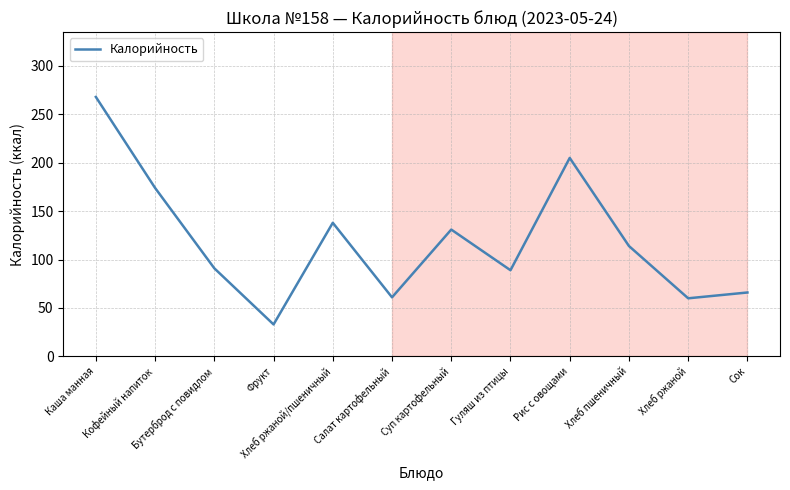

What is the minimum value shown in the chart?

33